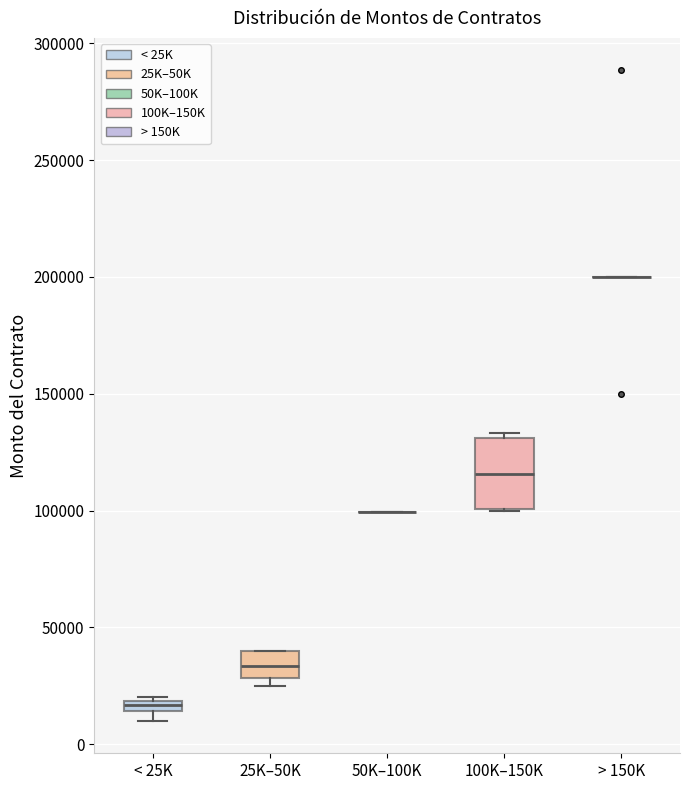

Comparing the boxes themselves (not the whiskers), which one is the tallest?

100K–150K